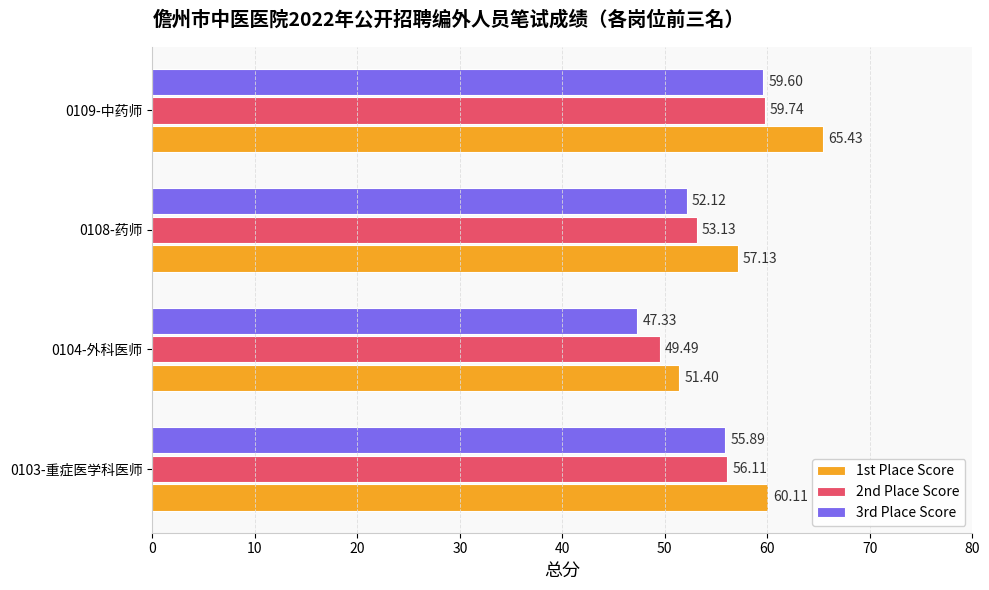

List the series in order of their peak value, highest first.

1st Place Score, 2nd Place Score, 3rd Place Score